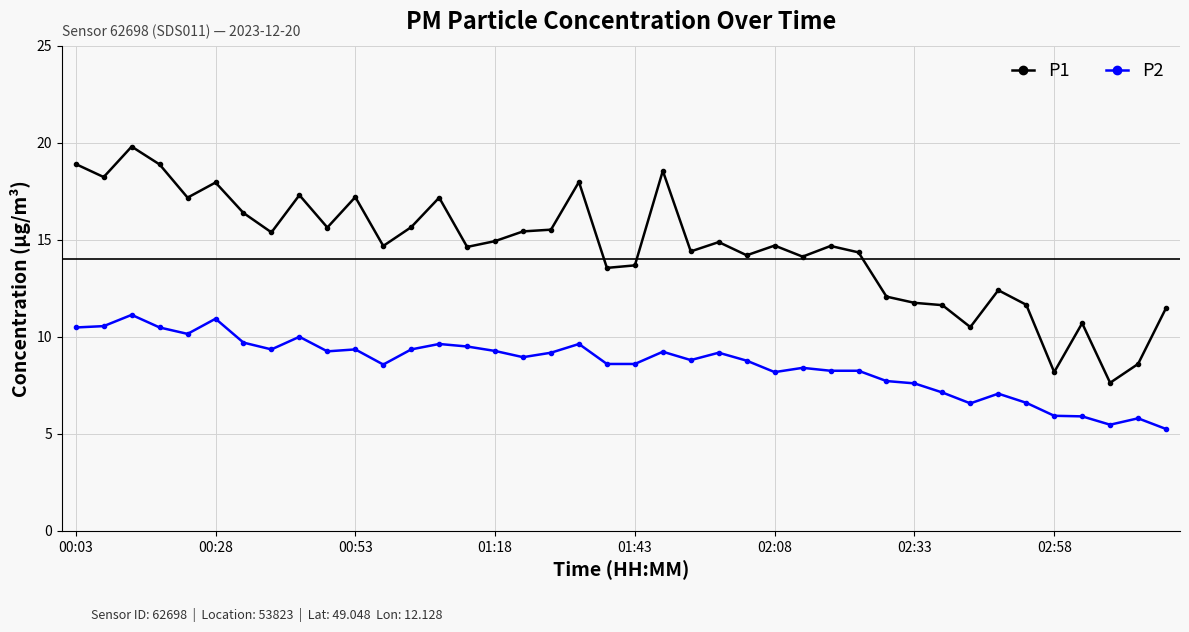

What is the maximum value shown in the chart?

19.8